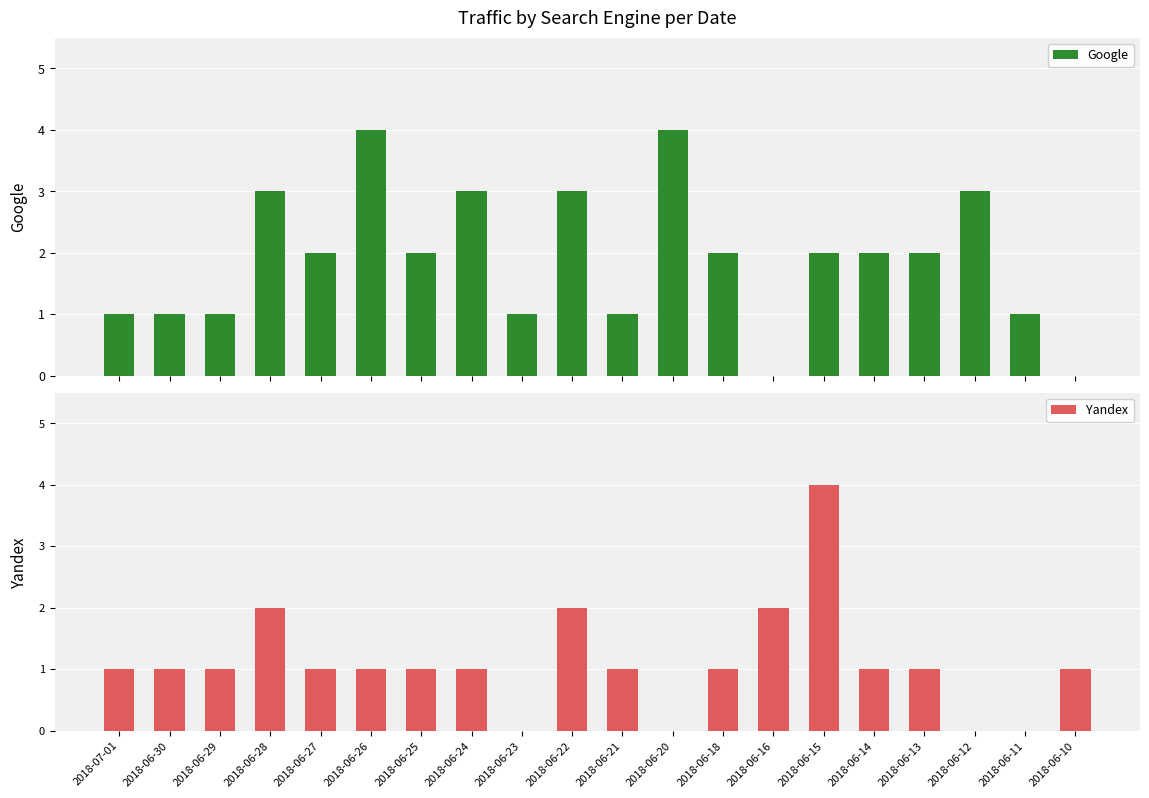

What value does the Yandex series have at 2018-06-10?

1